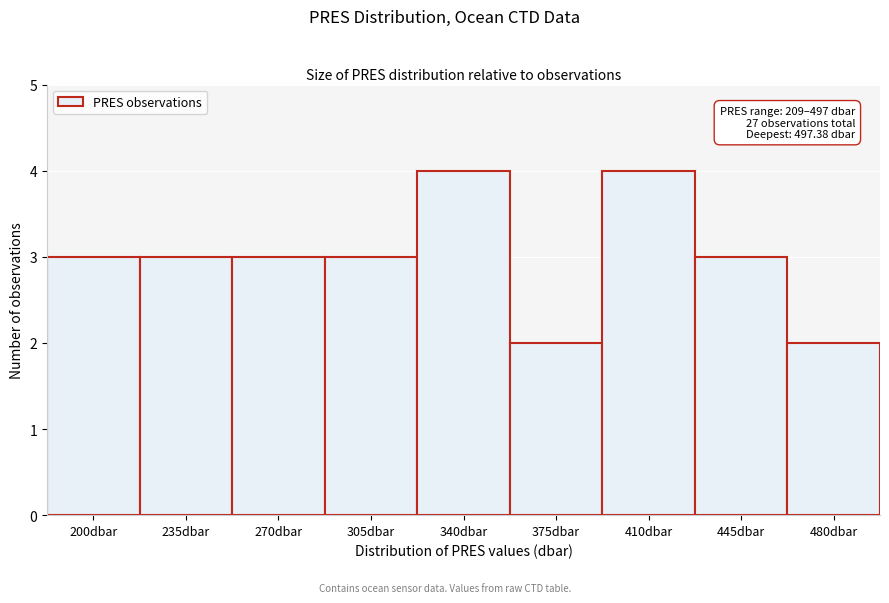

Reading left to right, transcribe all the data shown in this chart.

3	3	3	3	4	2	4	3	2